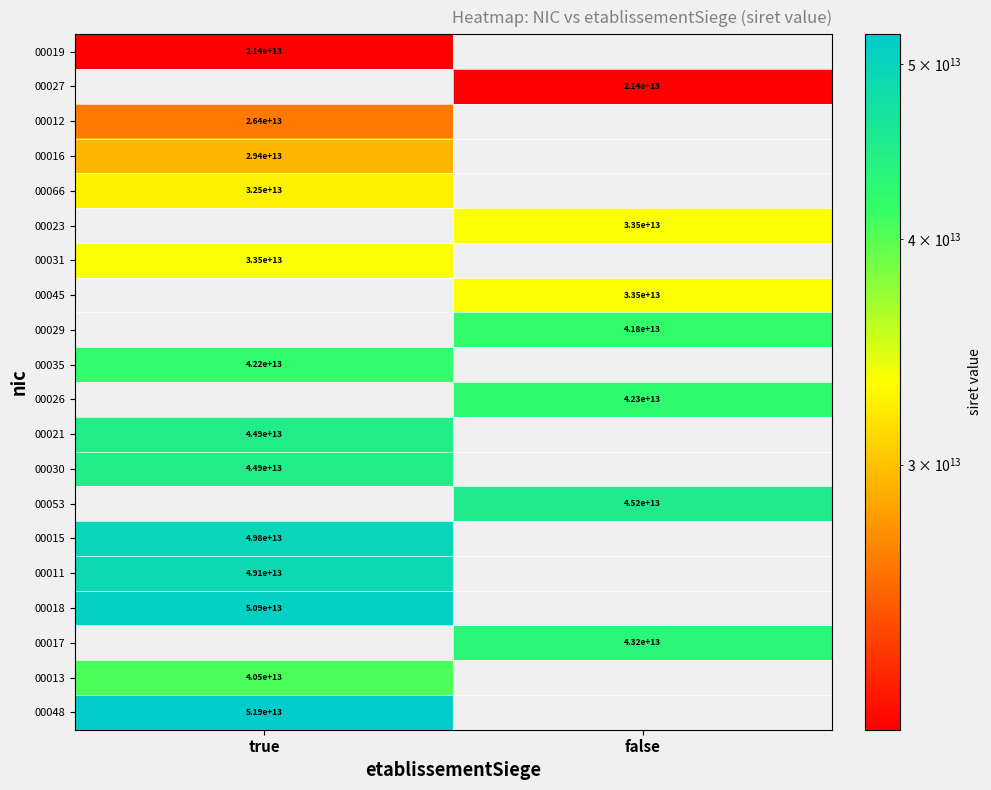

The value of 00035 at true is 42200000000000. True or false?

True